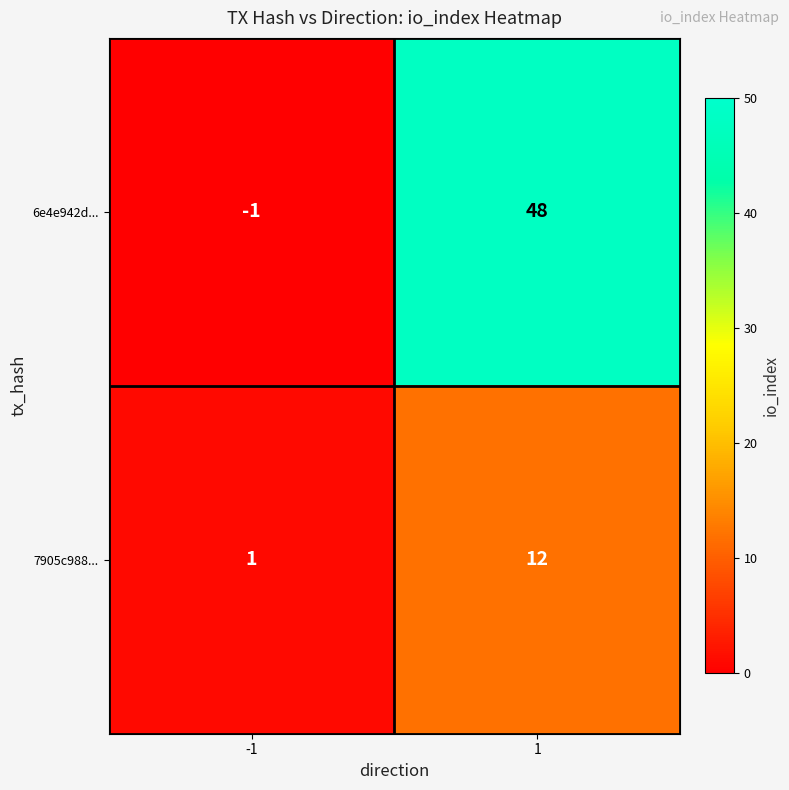

What is the maximum value shown in the chart?

48